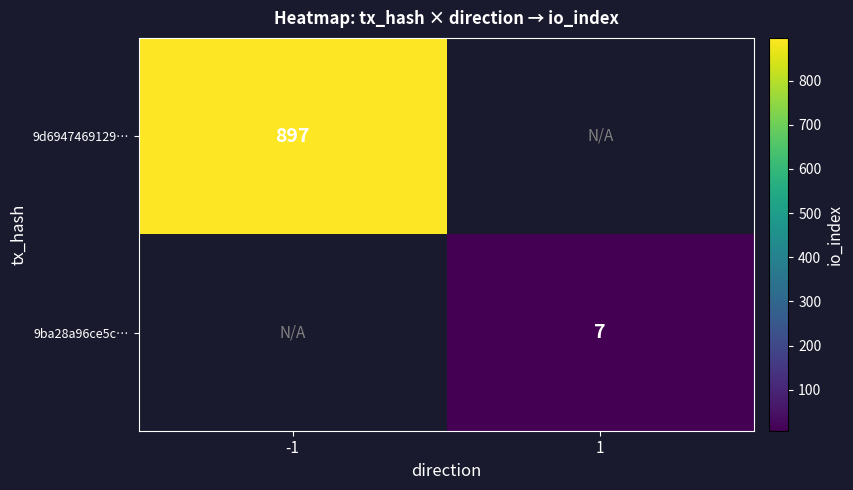

Is it true that 9d6947469129… equals 621 at -1?

False